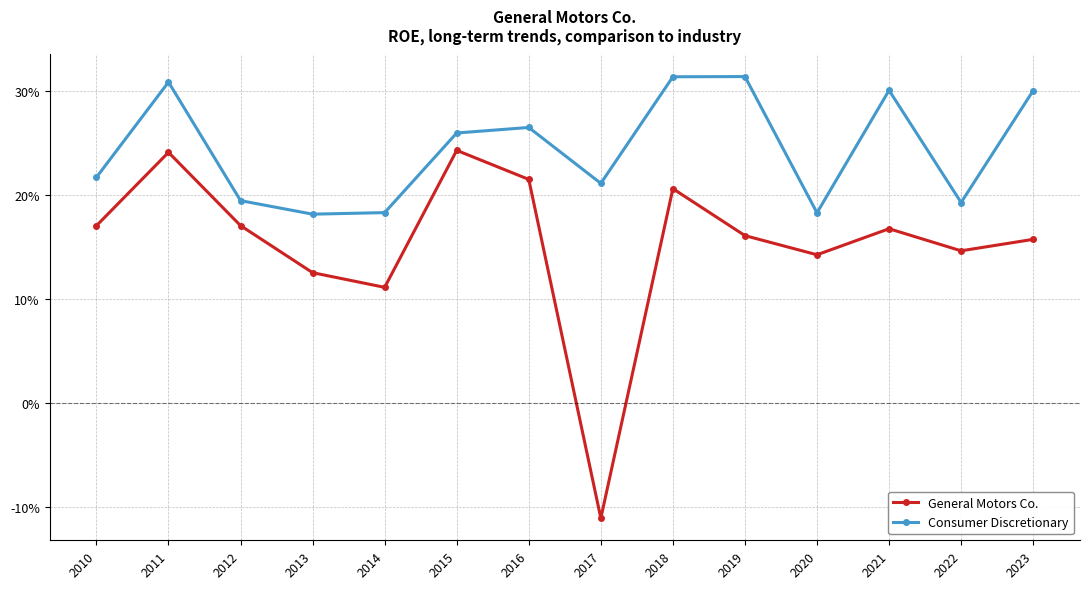

Is this an area chart (filled region under the line)?

No